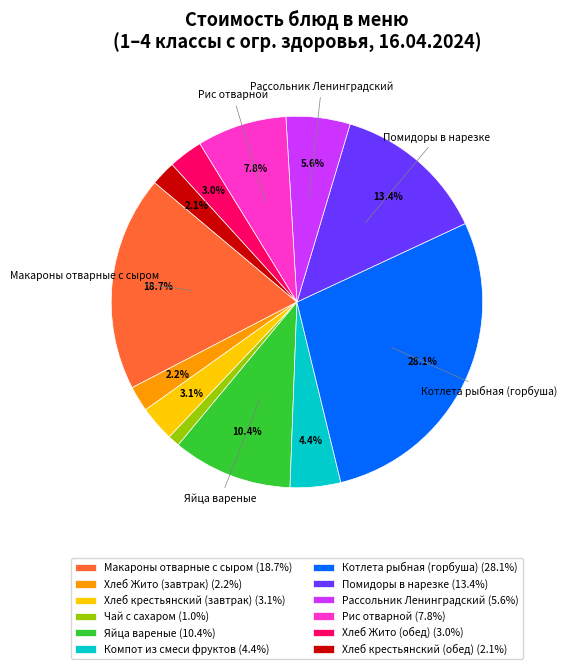

What percentage is NOT represented by Рассольник Ленинградский?

94.4%